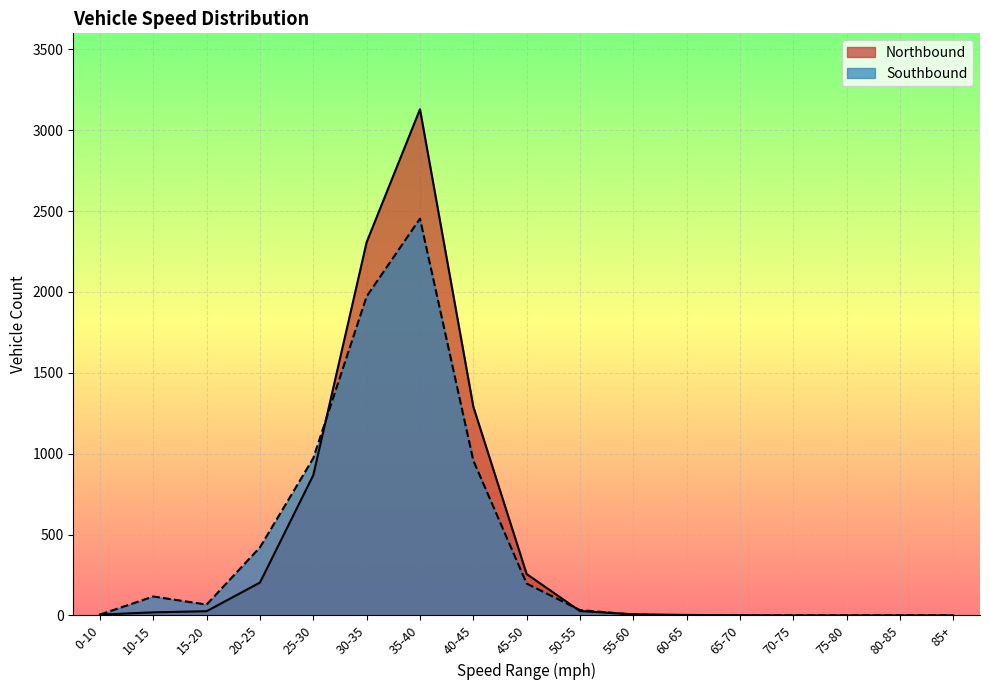

What is the maximum value for Southbound?

2453